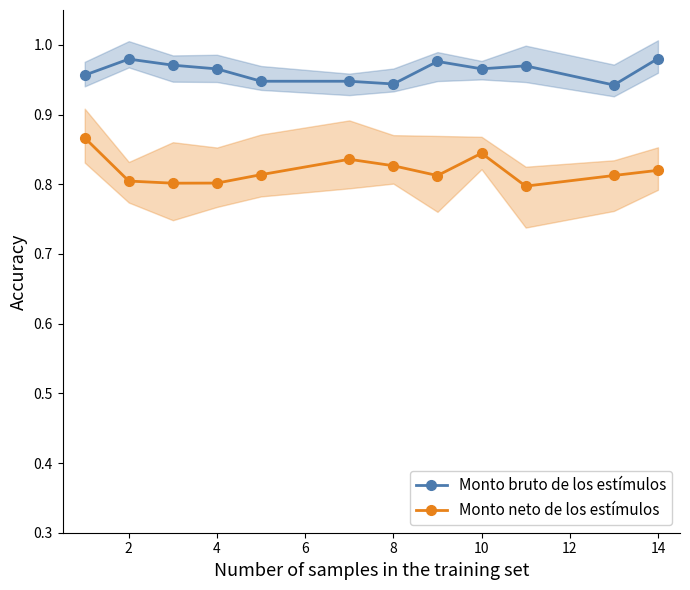

Is it true that Monto bruto de los estímulos equals 1.4 at 4?

False